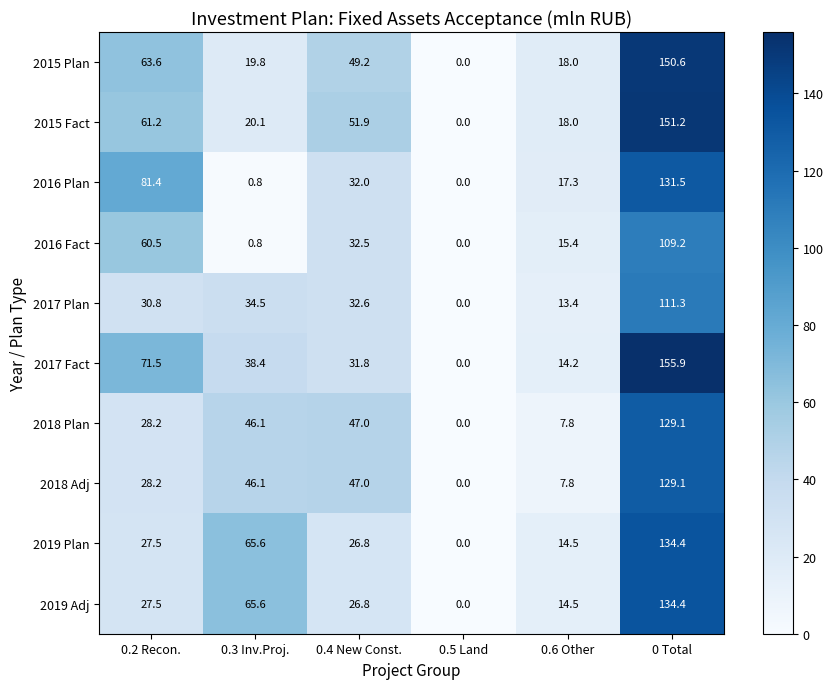

Which category has the lowest value in the 2017 Fact series?

0.5 Land